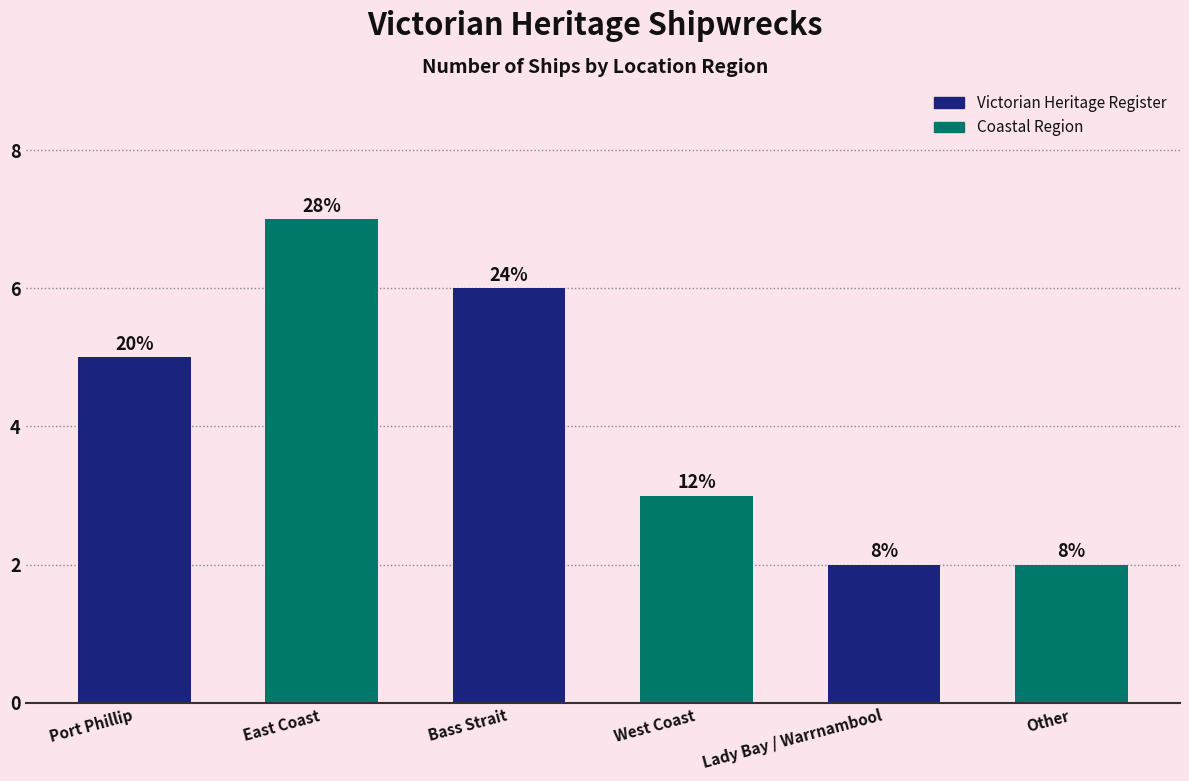

Does the chart contain any negative values?

No